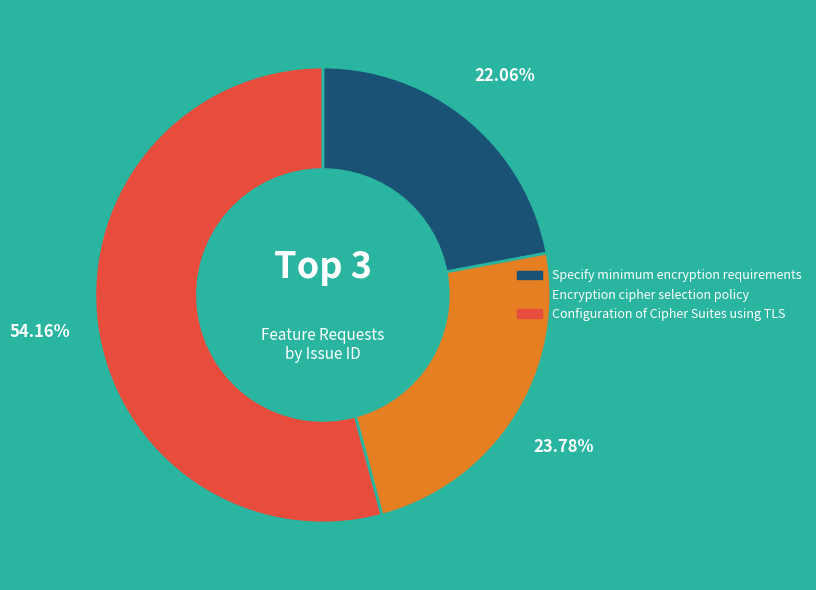

What is the majority slice?

Configuration of Cipher Suites using TLS